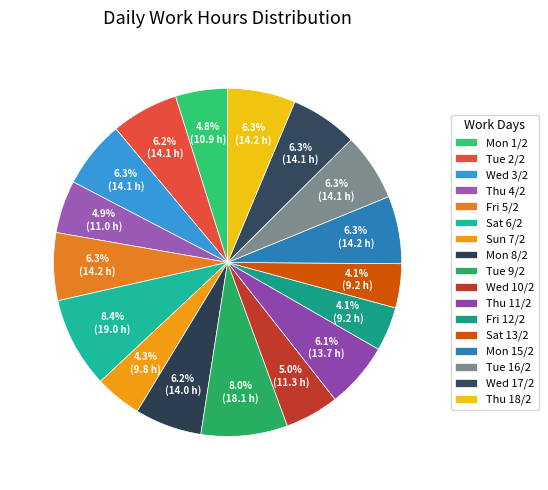

Count the number of slices in the pie.

17